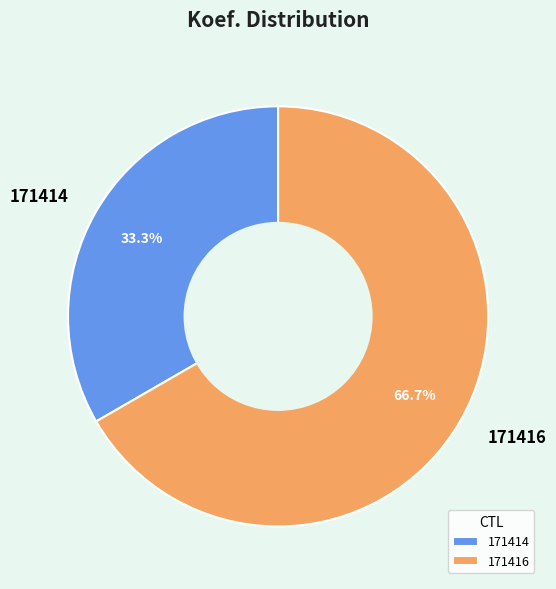

Which category has the biggest portion of the pie?

171416